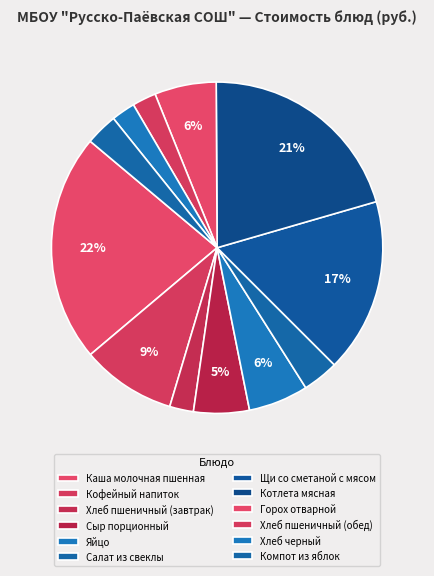

How many slices are in this pie chart?

12